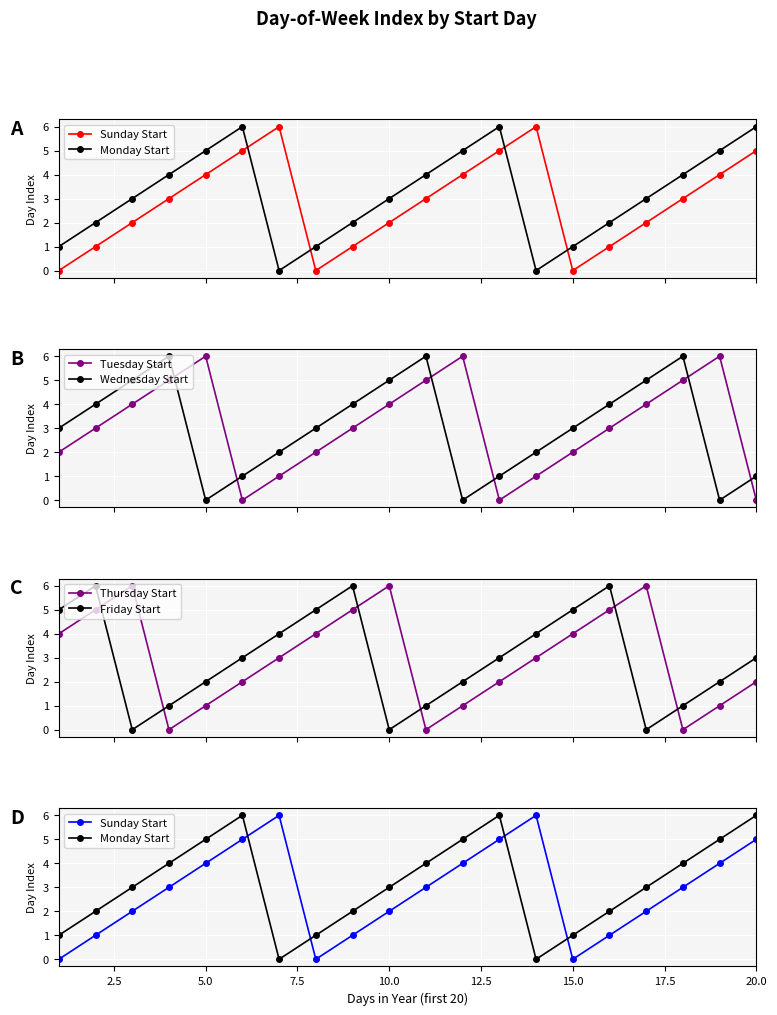

How many times do Wednesday Start and Tuesday Start cross each other?

6